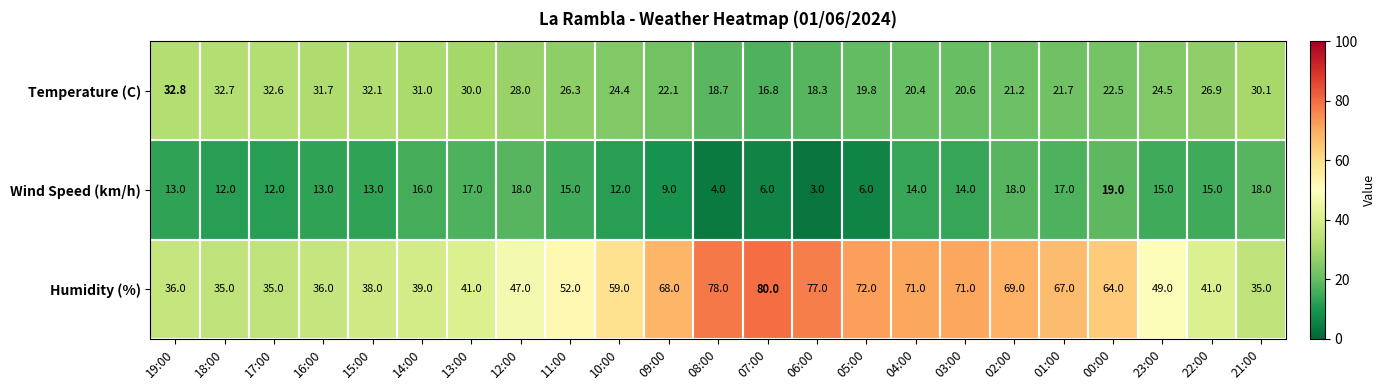

Rank the series by their maximum value, from lowest to highest.

Wind Speed (km/h), Temperature (C), Humidity (%)